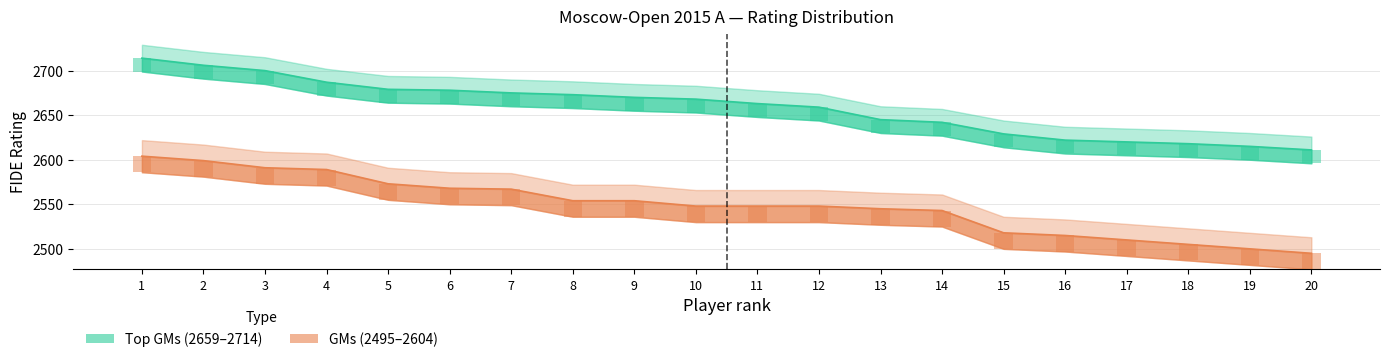

Reading left to right, extract all data points from this chart.

Top GMs Rating: 1=2714	2=2706	3=2700	4=2687	5=2679	6=2678	7=2675	8=2673	9=2670	10=2668	11=2663	12=2659	13=2645	14=2642	15=2629	16=2622	17=2620	18=2618	19=2615	20=2611
Lower GMs Rating: 1=2604	2=2599	3=2591	4=2589	5=2573	6=2568	7=2567	8=2554	9=2554	10=2548	11=2548	12=2548	13=2545	14=2543	15=2518	16=2515	17=2510	18=2505	19=2500	20=2495